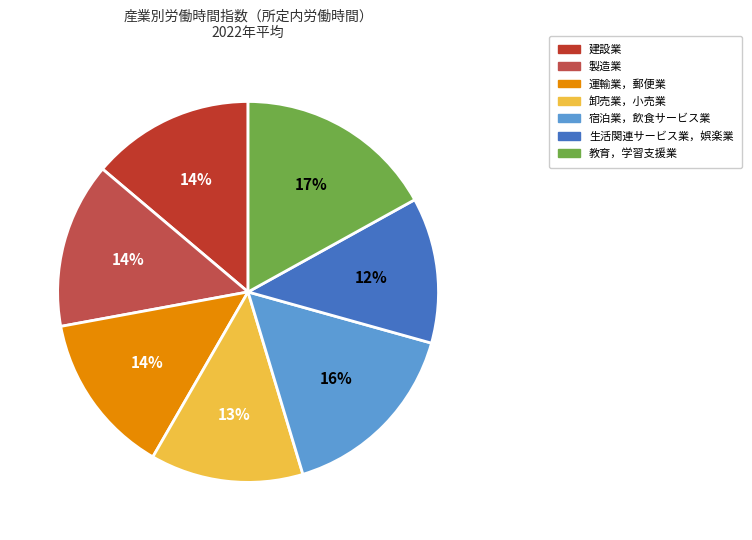

Does any single category account for the majority?

No